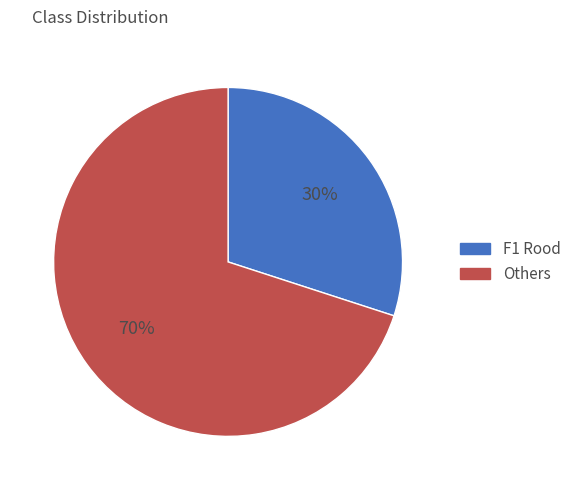

Is there any slice that represents more than half of the pie?

Yes